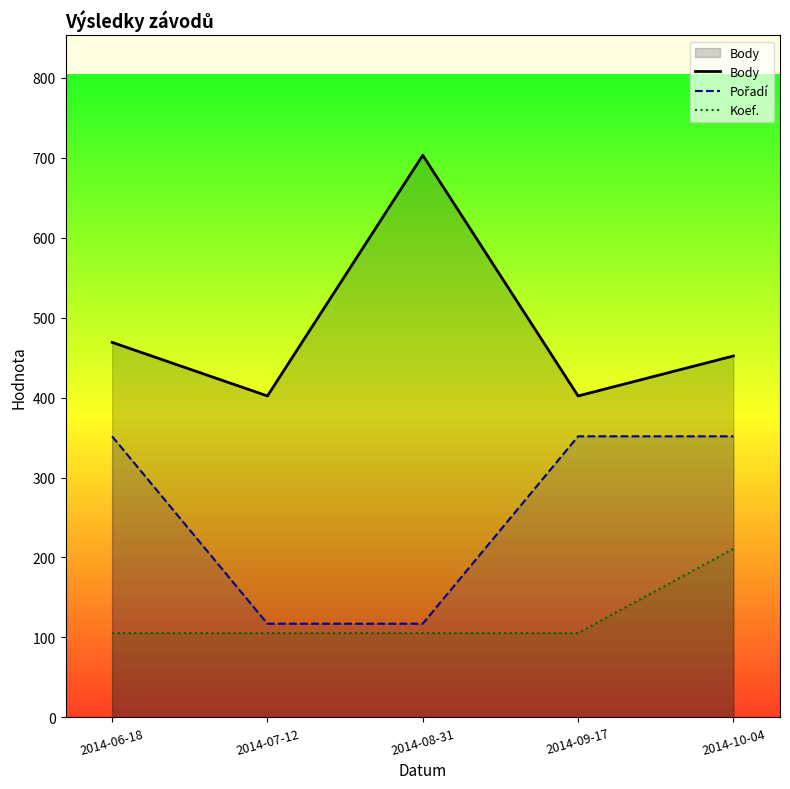

True or false: Koef. and Pořadí intersect in this chart.

False